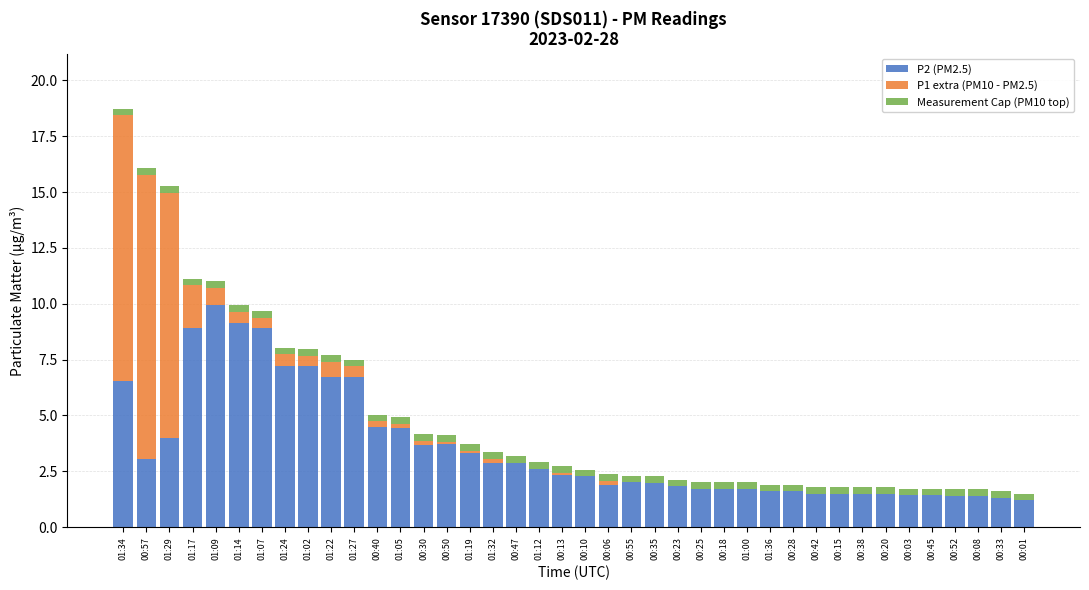

Which category has the highest value in the P2 (PM2.5) series?

01:09